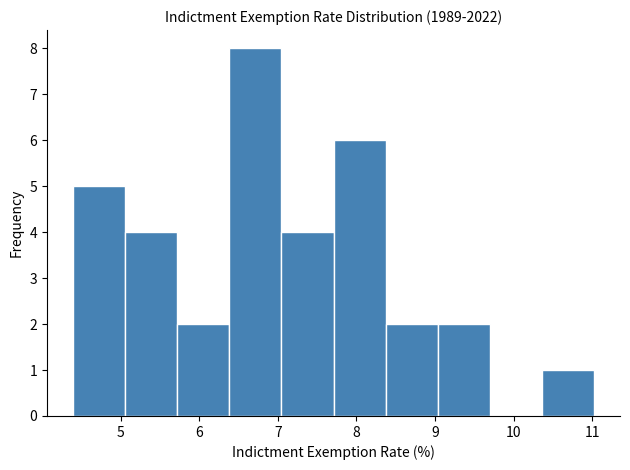

Over which range of the x-axis is the bar tallest?

6.4 to 7.0